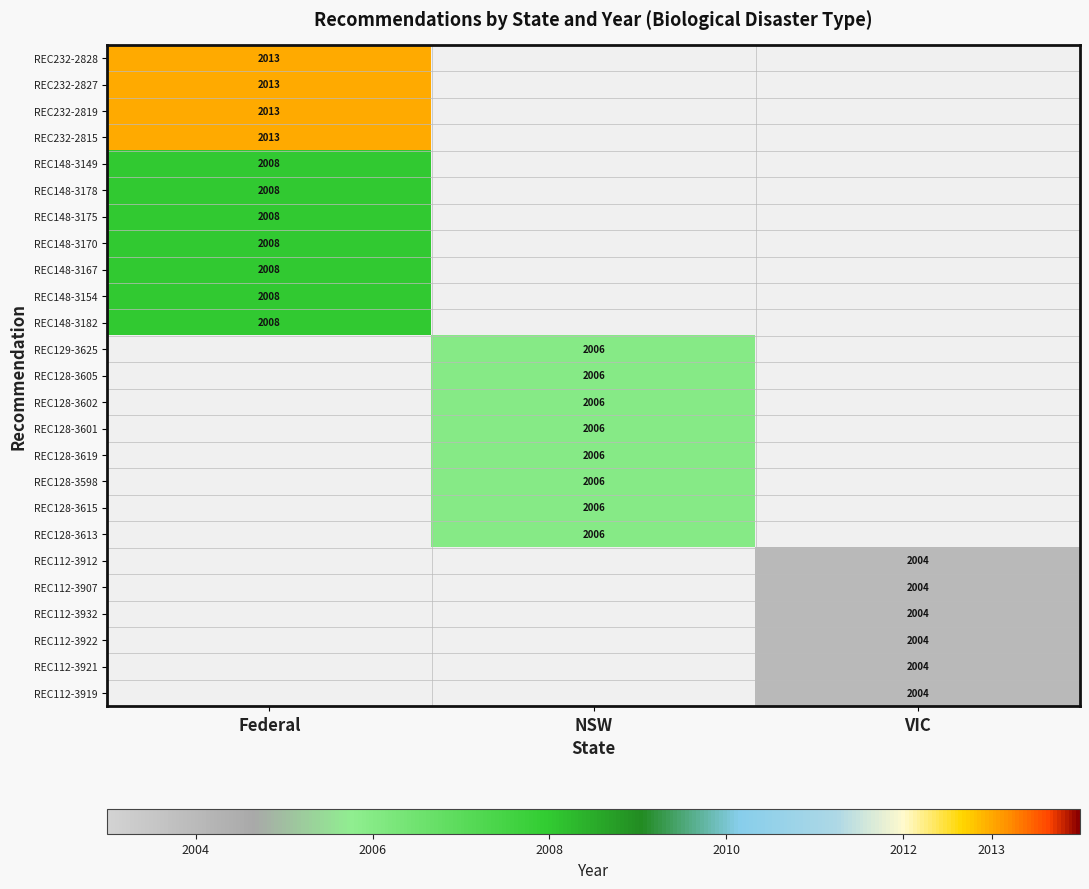

What is the spread (max minus min) of values at Federal?

5.0